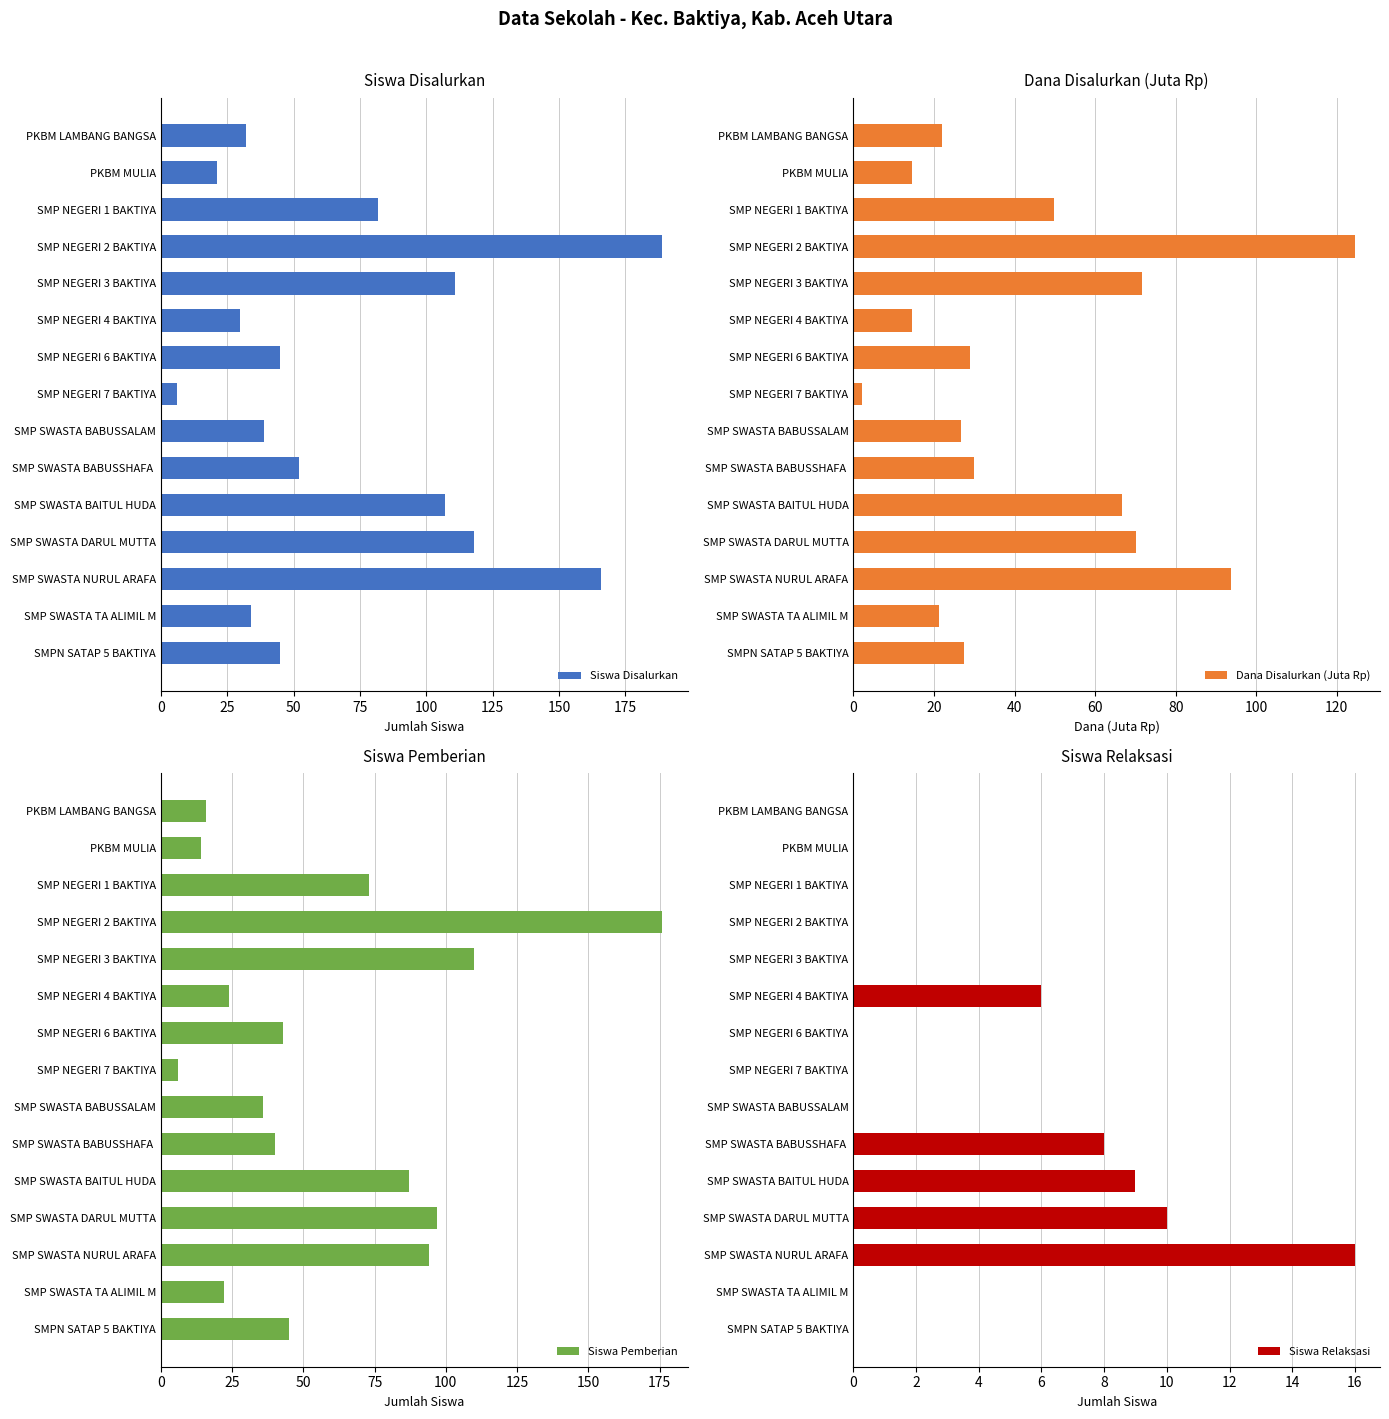

Are the bars horizontal?

Yes